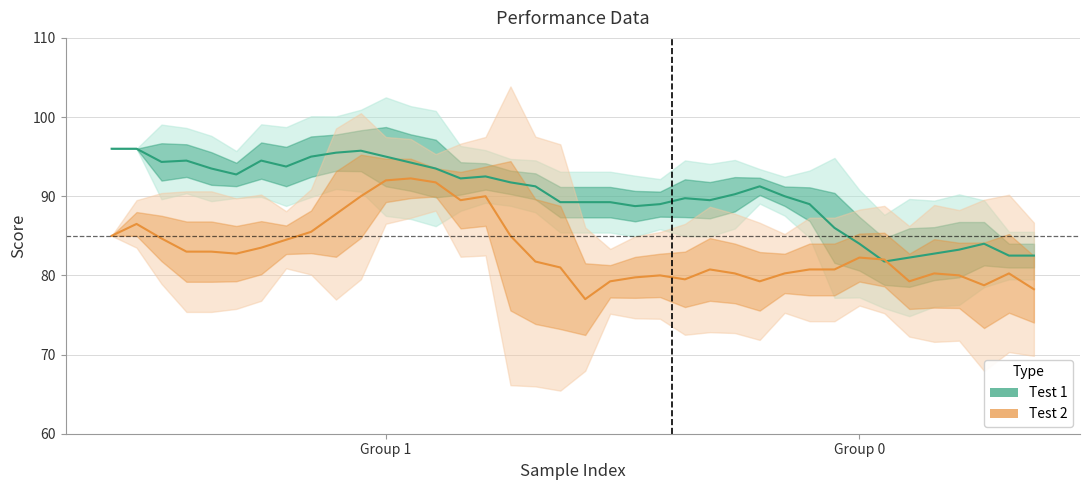

Between 25 and 26, which is larger?

26